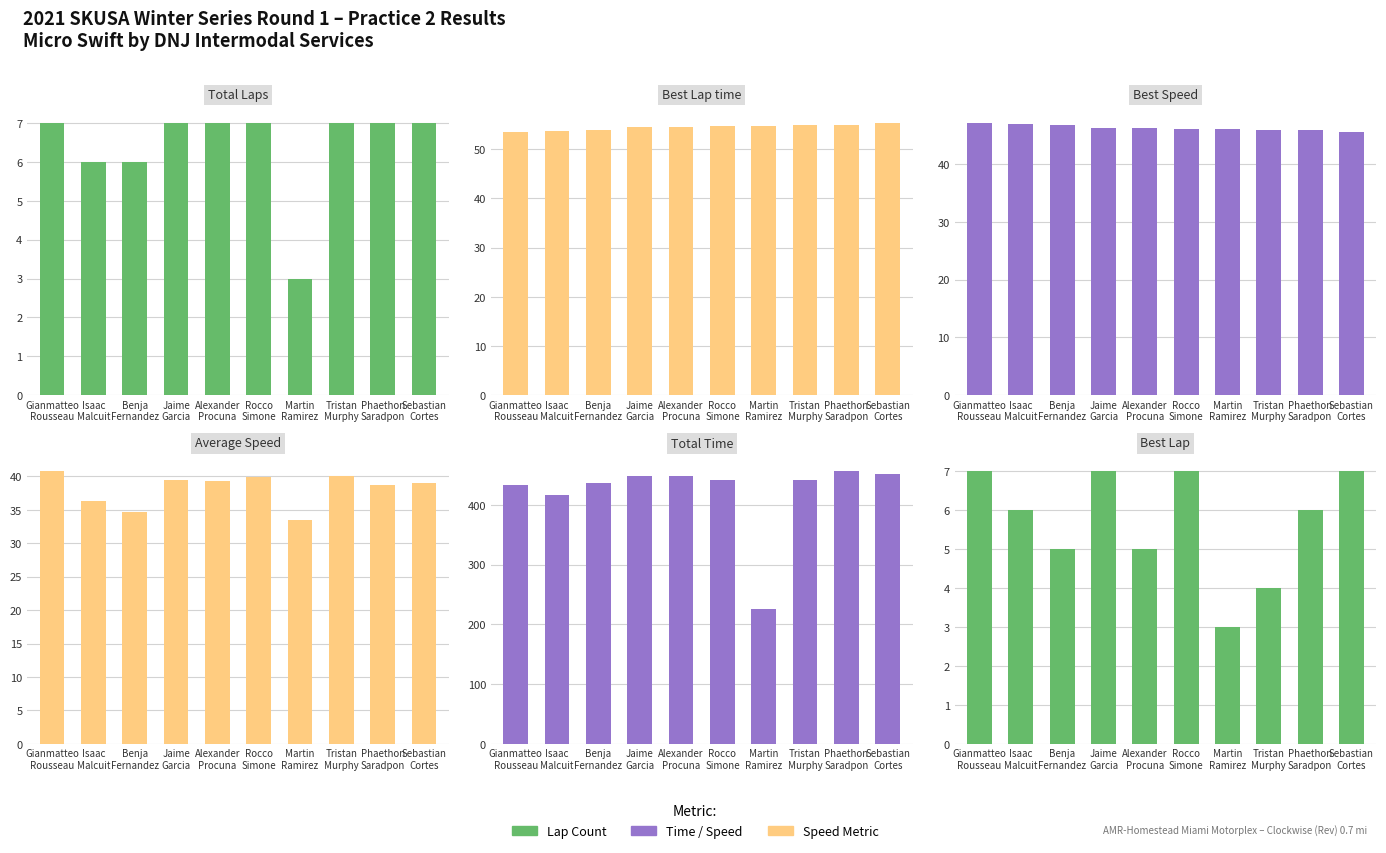

Is it true that Total Laps equals 10.1 at Alexander
Procuna?

False